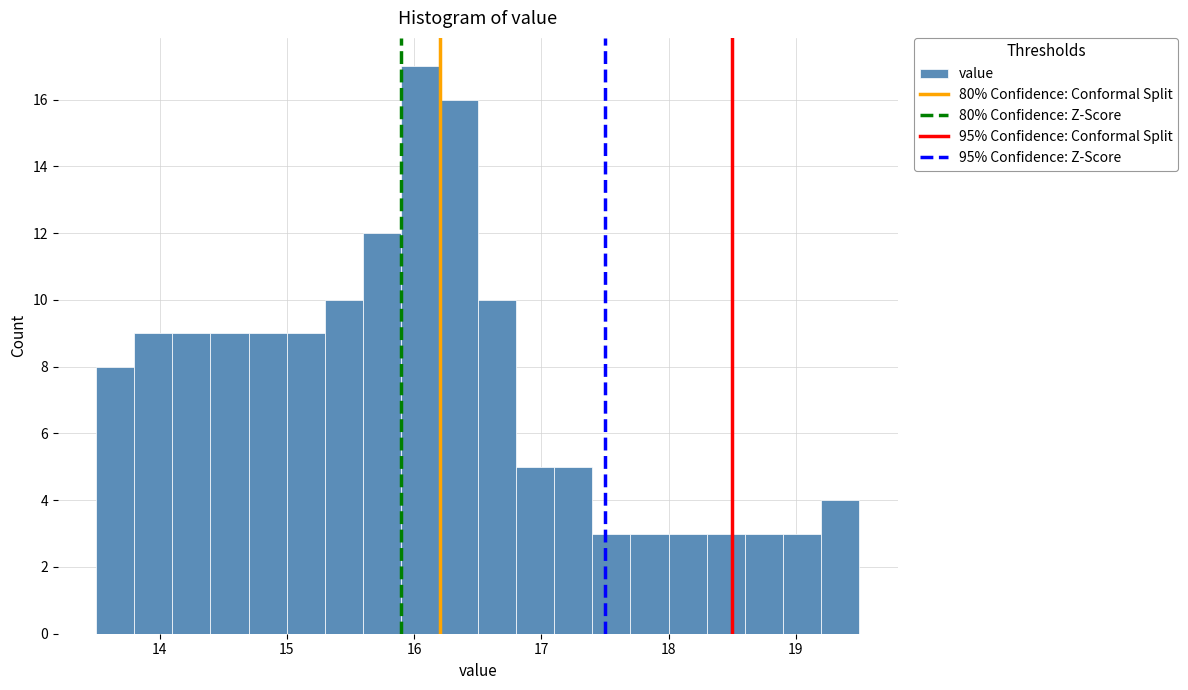

Around what value on the x-axis is the tallest bar? Give the approximate position of its centre, as read against the axis.

16.1